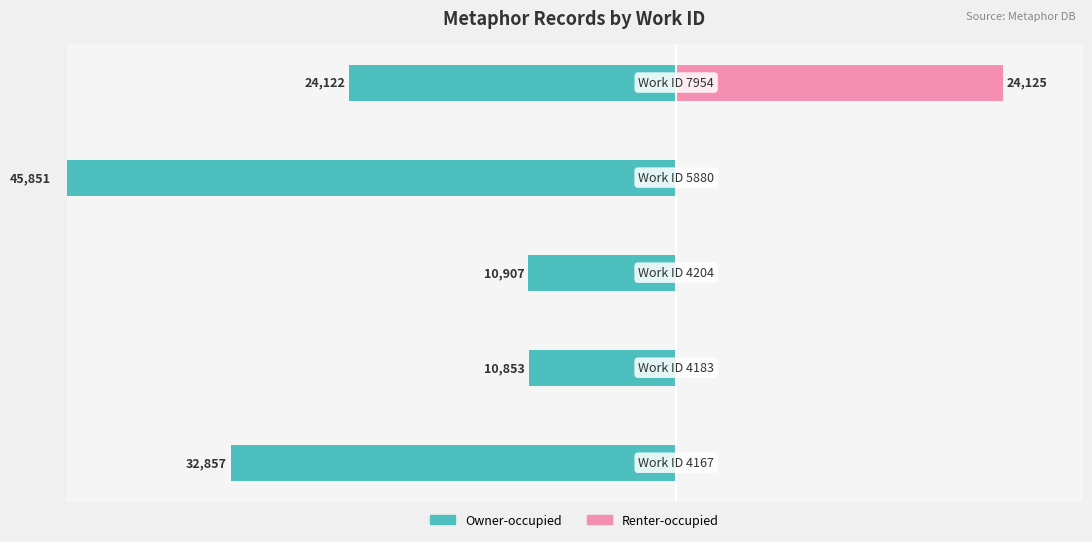

How many data points in Renter-occupied are above 0?

1